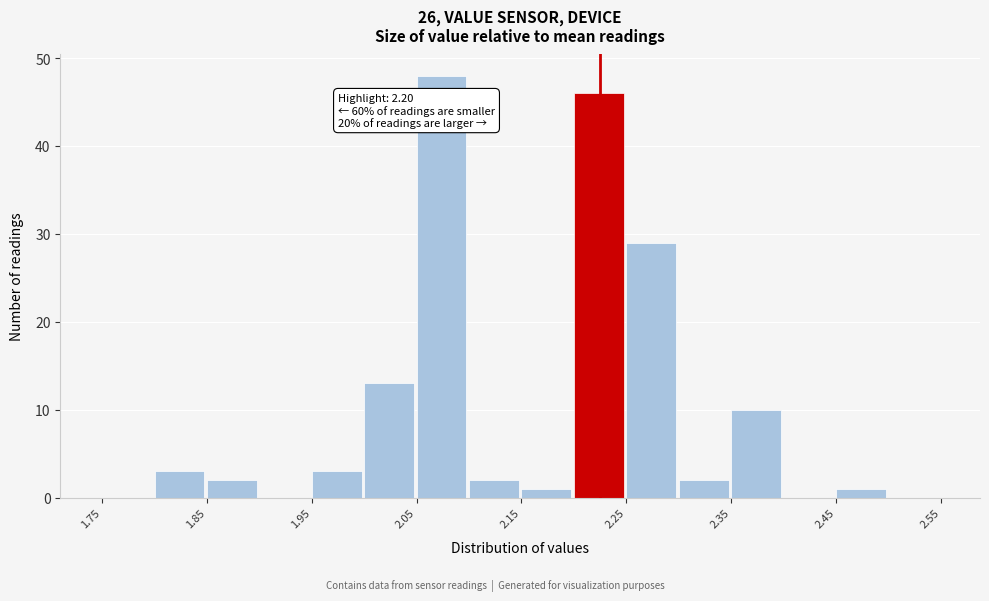

Which range on the x-axis has the tallest bar?

2.05 to 2.10